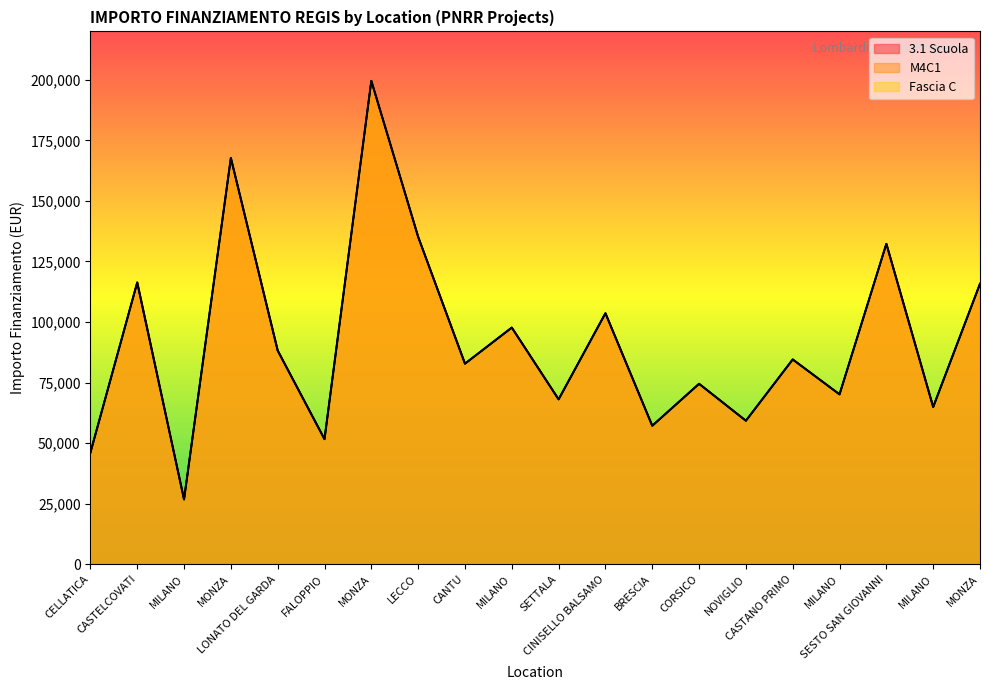

Is the value of 3.1 Scuola at CASTANO PRIMO greater than the value of M4C1 at MILANO?

Yes